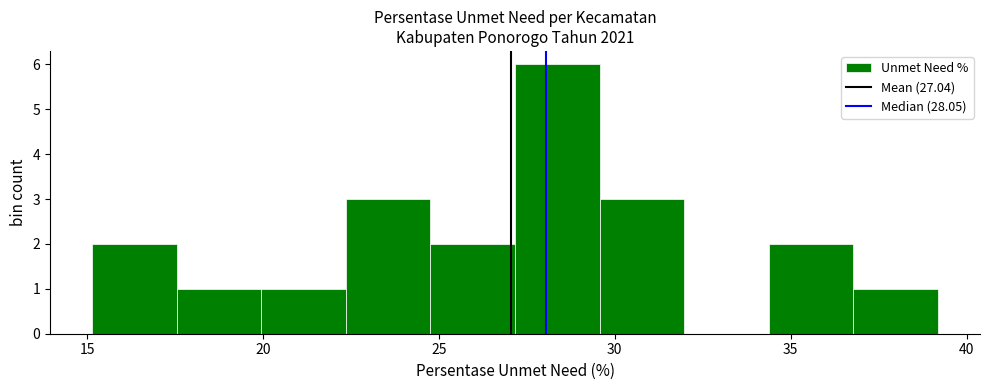

Reading left to right, transcribe this chart: for each bar, give the range it covers on the x-axis and its height. Neither the bar edges nor the heights are printed on the chart, so give them approximately, as read against the axes.

15.0 to 17.5: 2
17.5 to 20.0: 1
20.0 to 22.5: 1
22.5 to 25.0: 3
25.0 to 27.0: 2
27.0 to 29.5: 6
29.5 to 32.0: 3
32.0 to 34.5: 0
34.5 to 37.0: 2
37.0 to 39.0: 1